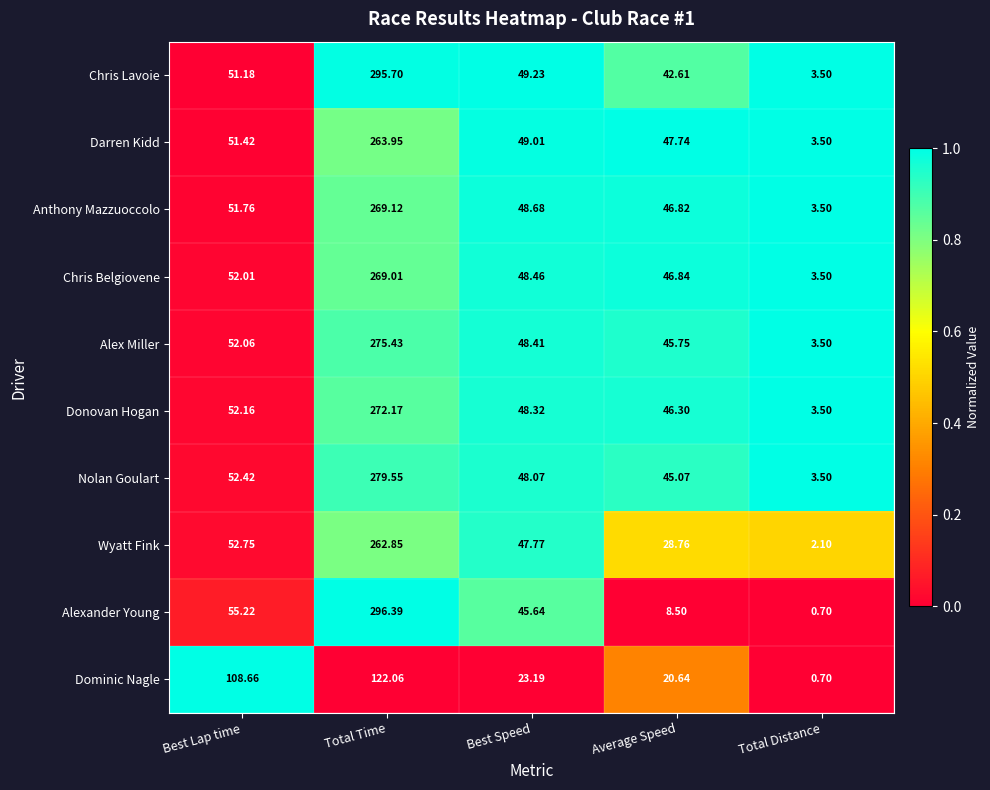

At which category does the chart reach its minimum across all series?

Total Distance